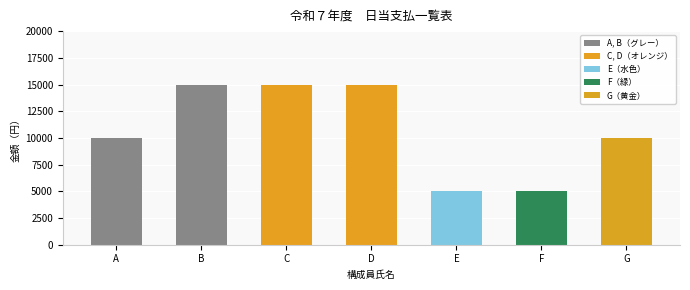

What is the ratio of the value at E to the value at F?

1.0